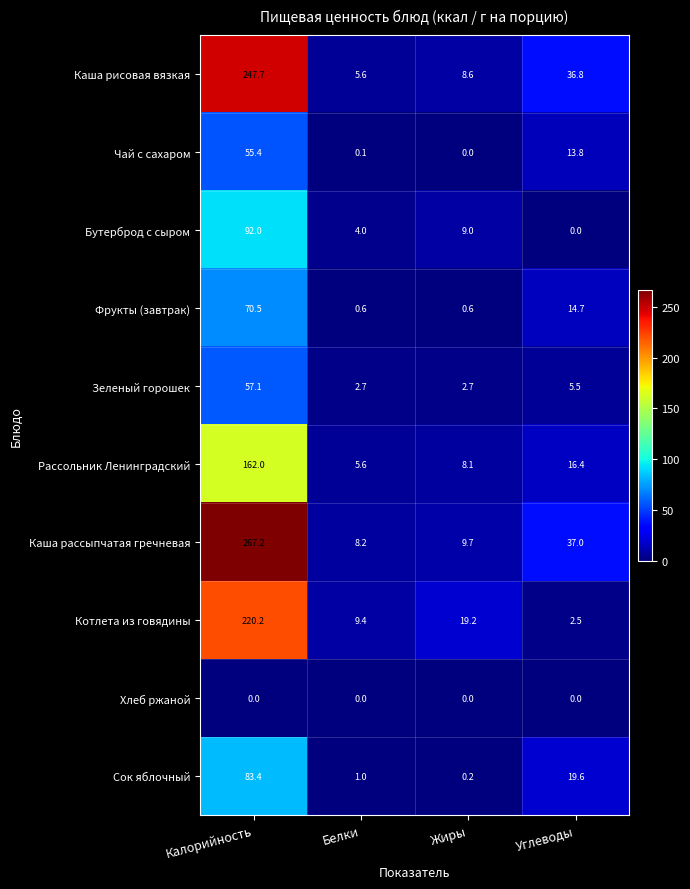

What is the highest value of the Рассольник Ленинградский series?

162.0